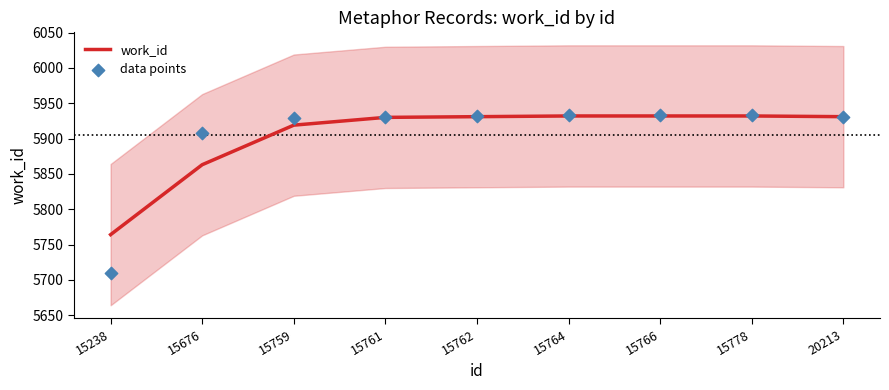

What are all the series names shown in the legend?

work_id, data points